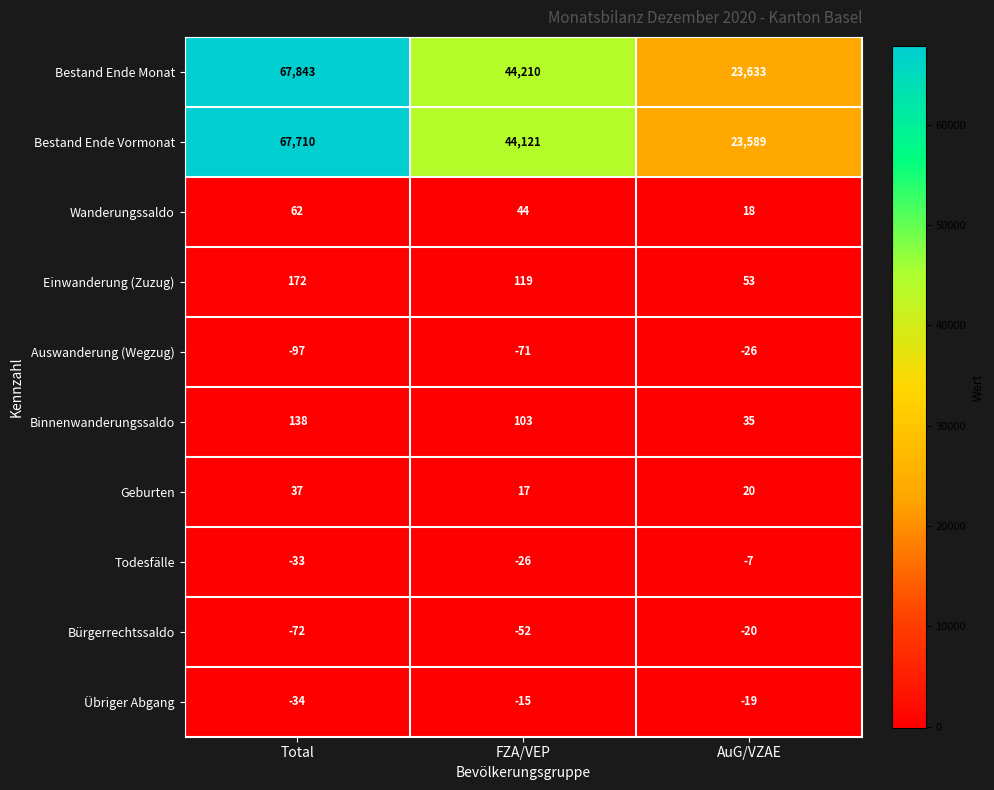

At how many categories does at least one series exceed 37894?

2